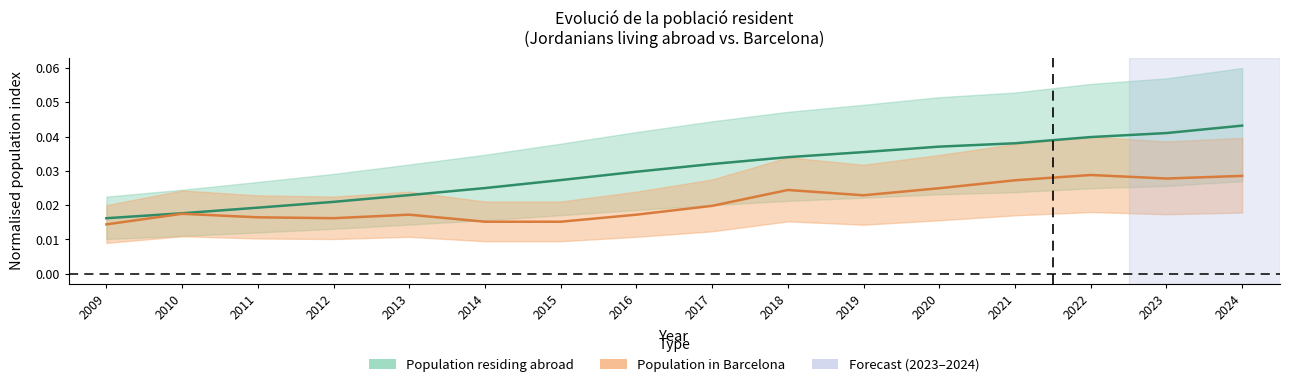

Which series has the largest total across all categories?

Population residing abroad